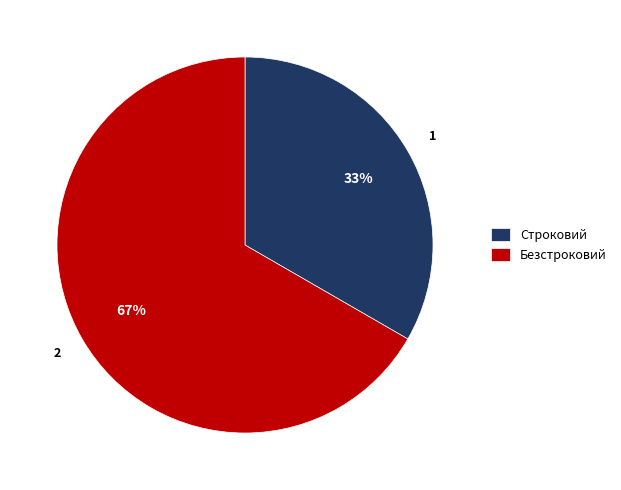

Count the number of slices in the pie.

2